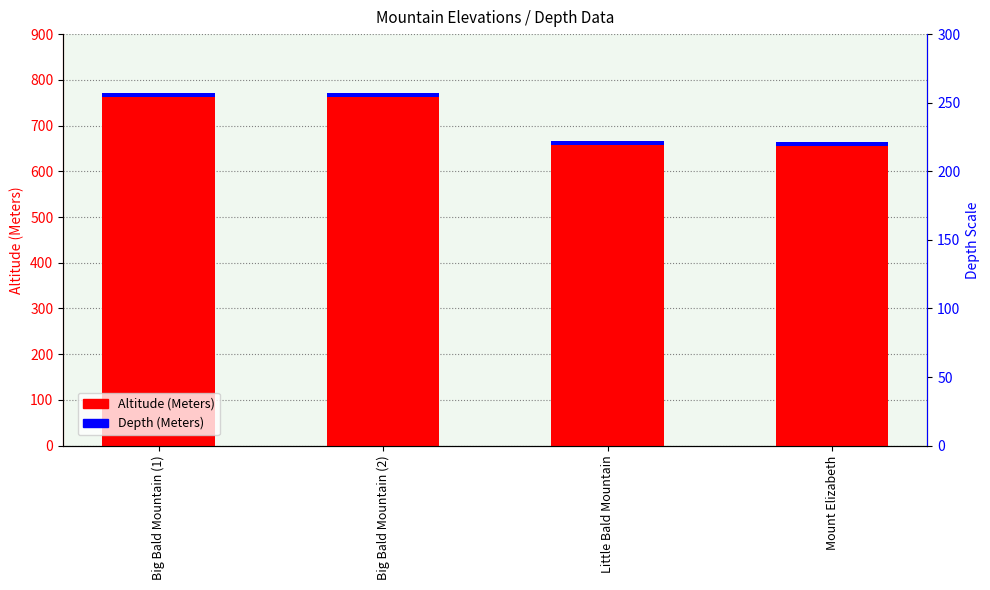

How many values in the Altitude (Meters) series are below 762?

2